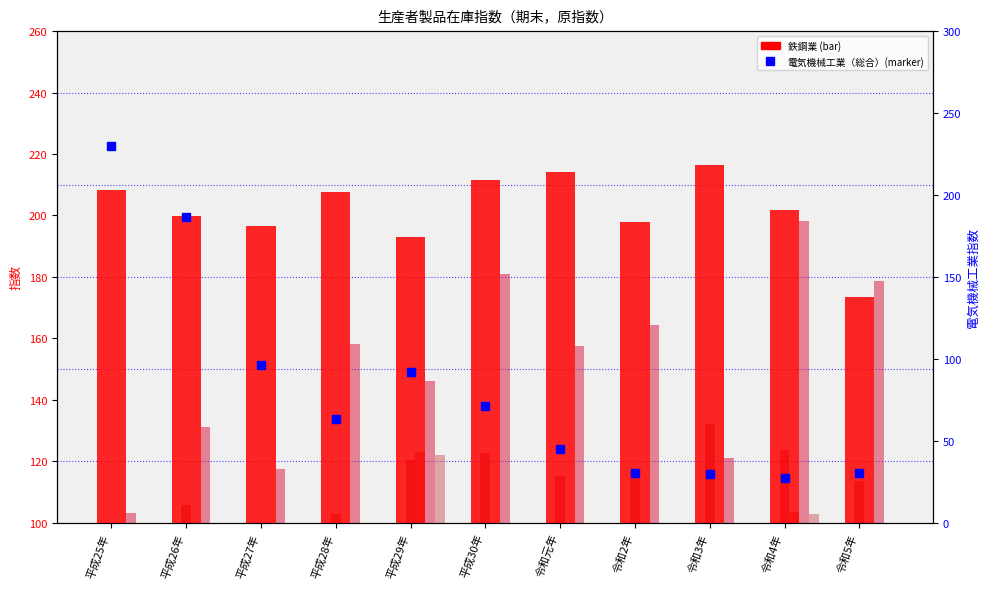

What is the sum of the 輸送機械工業 values at 平成27年 and 平成25年?

153.6